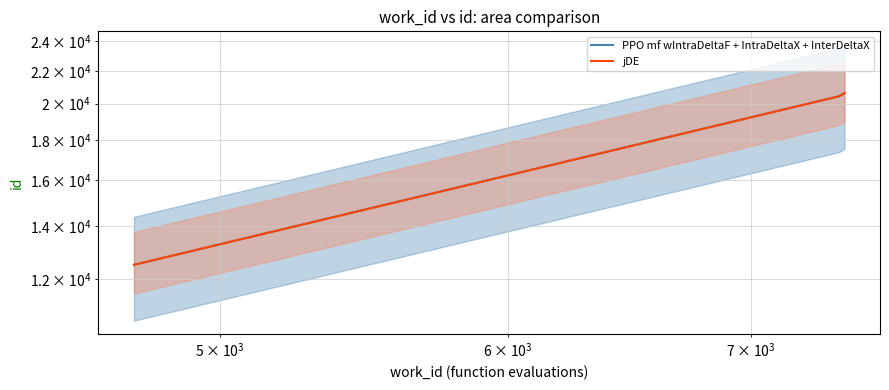

What is the sum of all PPO mf wIntraDeltaF + IntraDeltaX + InterDeltaX values?

53561